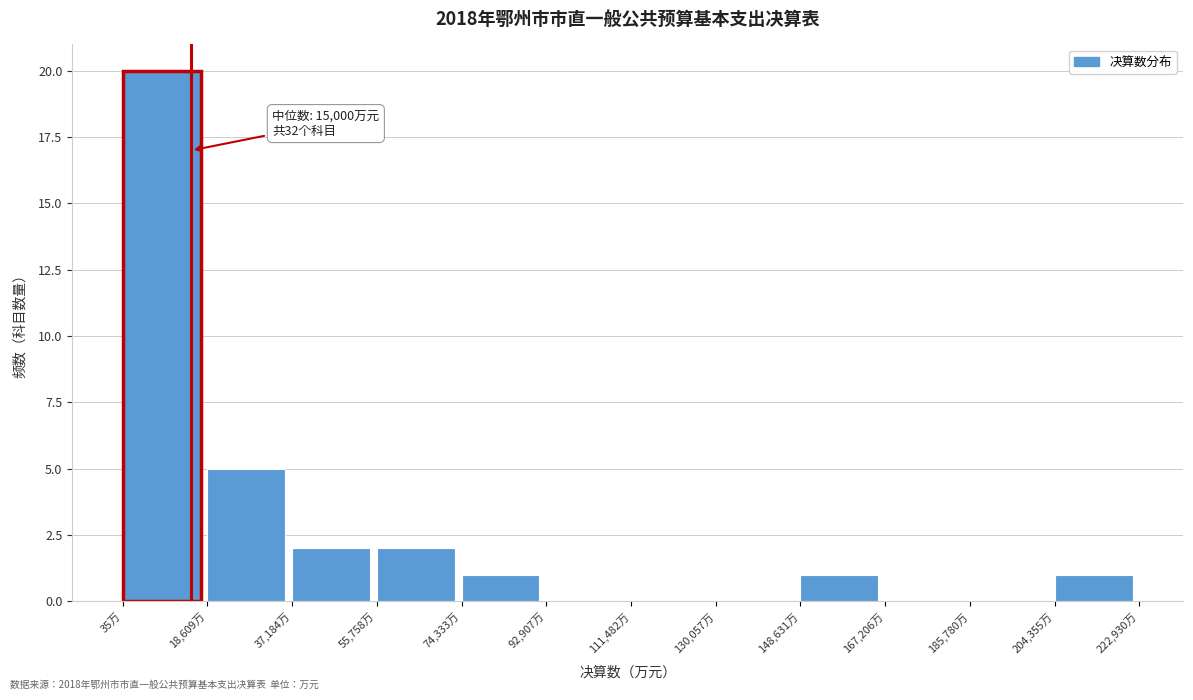

Which range on the x-axis has the tallest bar?

0 to 18000